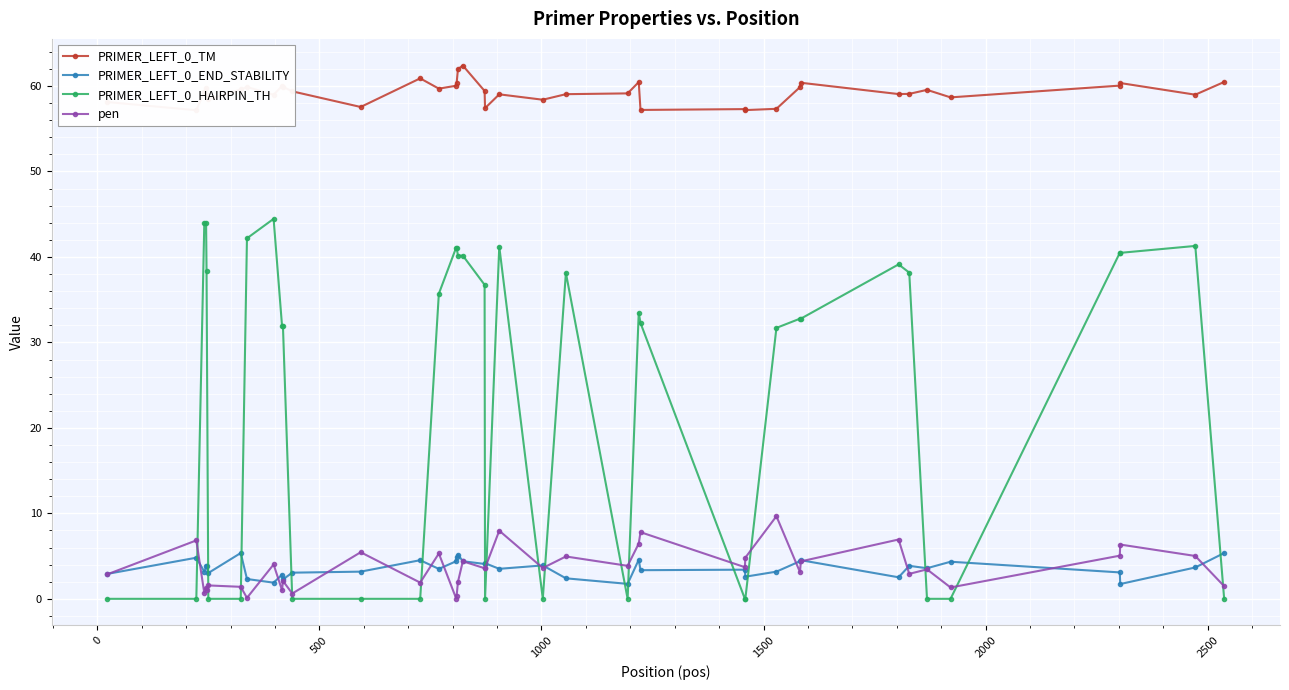

Which series has the widest spread of values?

PRIMER_LEFT_0_HAIRPIN_TH